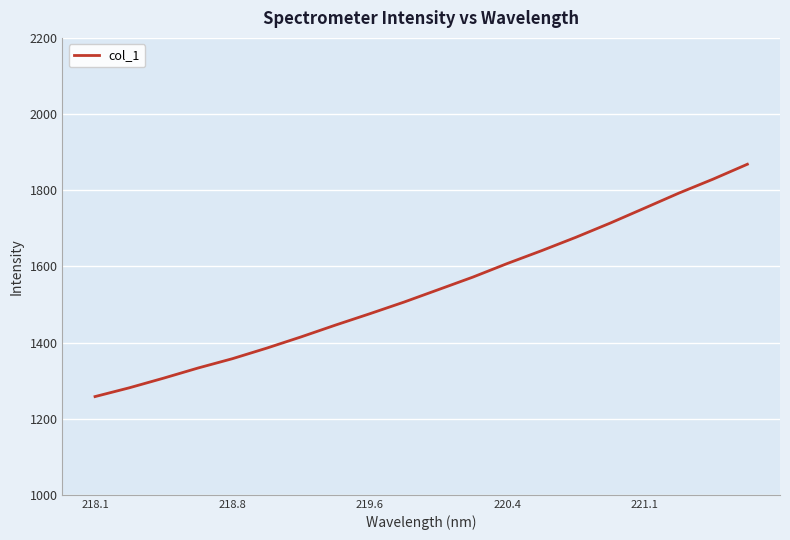

What is the greatest value displayed?

1868.2